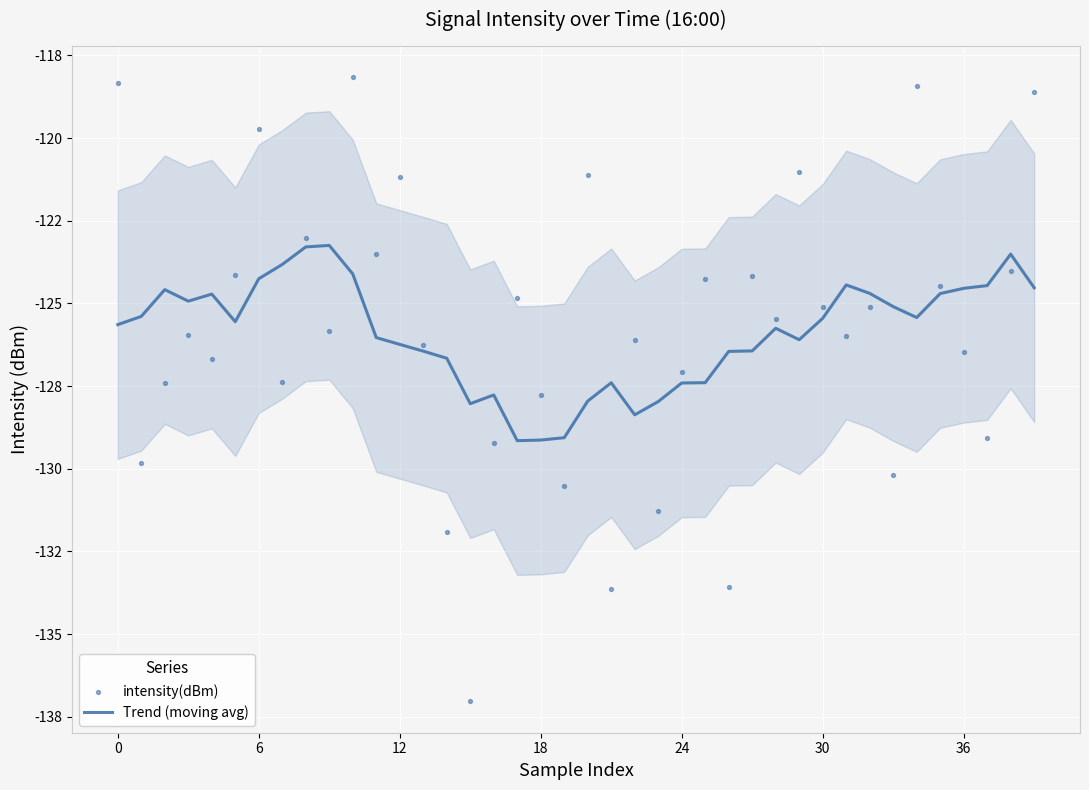

Which series has the largest total across all categories?

intensity(dBm)